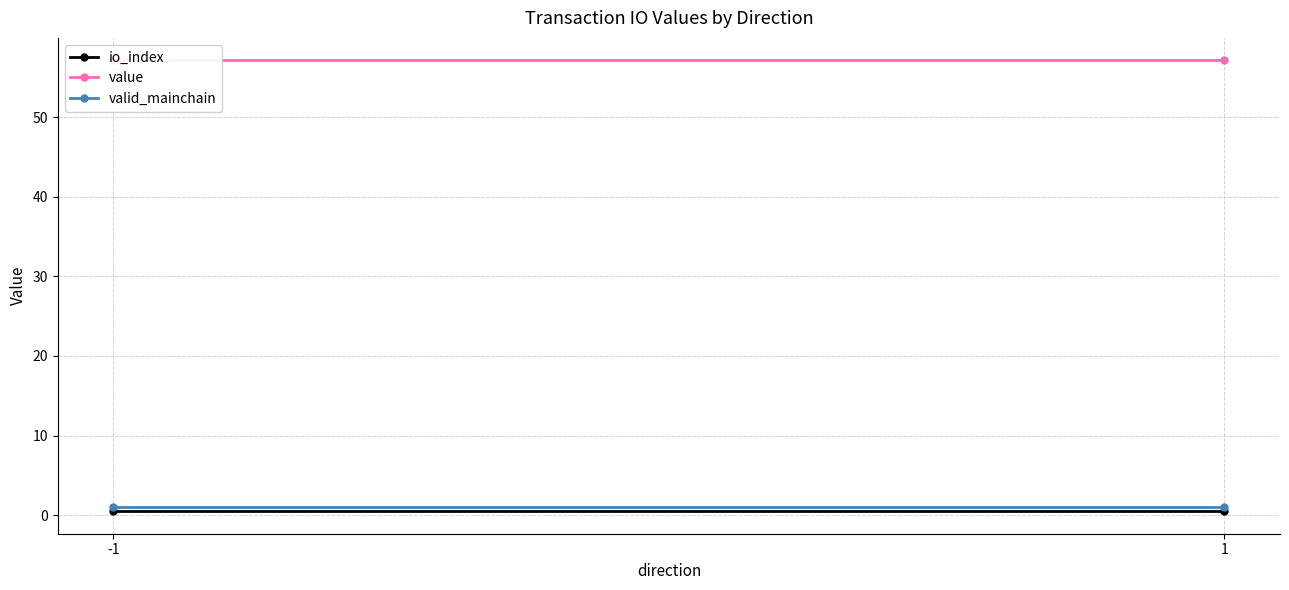

Reading left to right, extract all data points from this chart.

io_index: -1=0.5	1=0.5
value: -1=57.1	1=57.1
valid_mainchain: -1=1.0	1=1.0